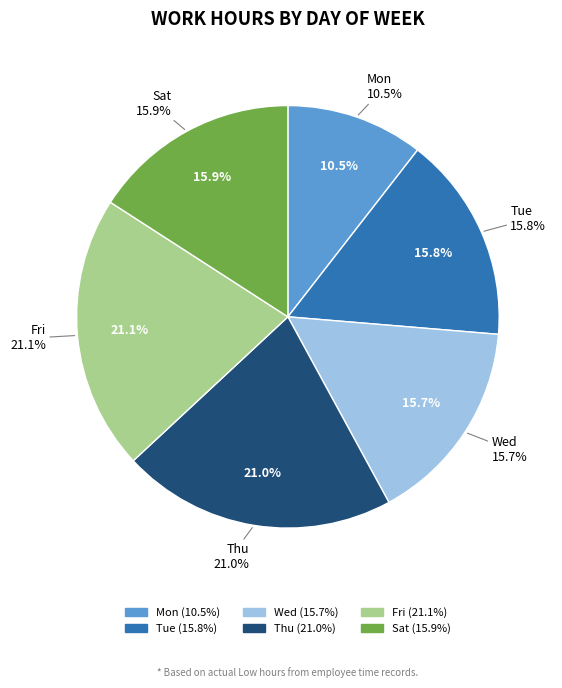

The Sat slice represents 5% of the pie. True or false?

False